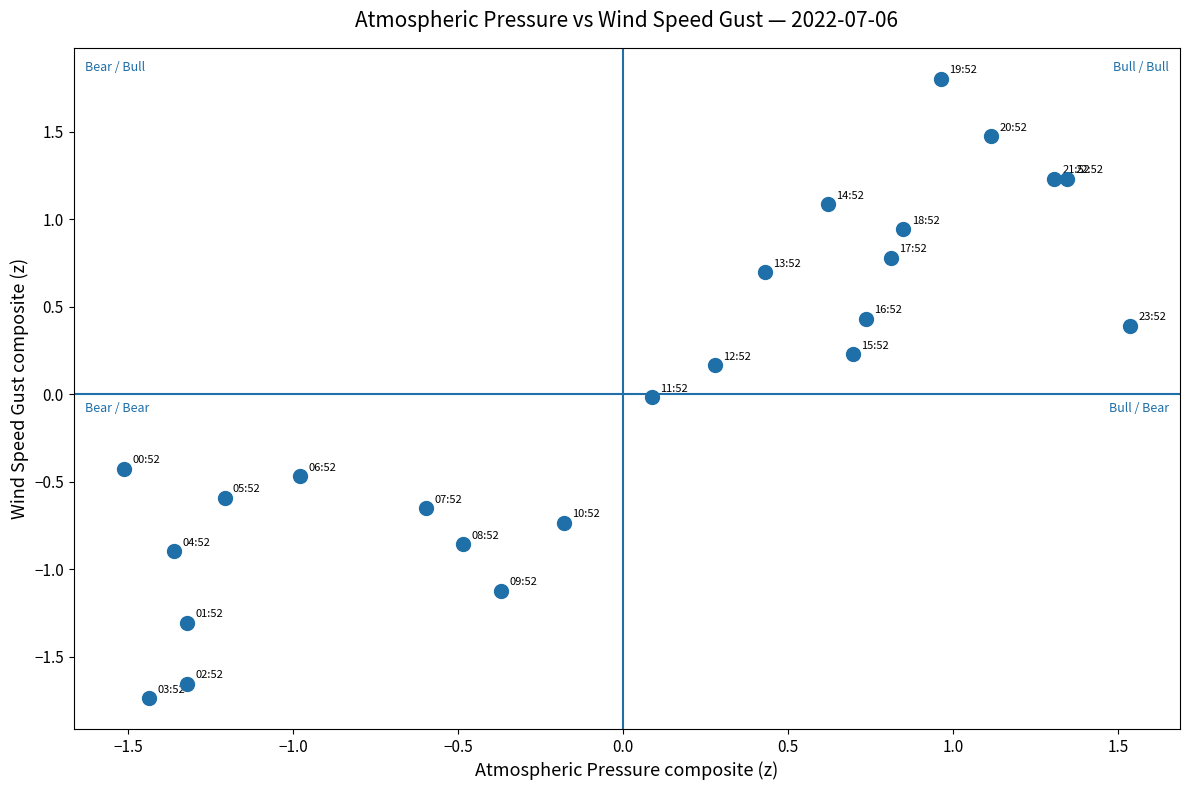

What is the range of X values (max minus min)?

3.0